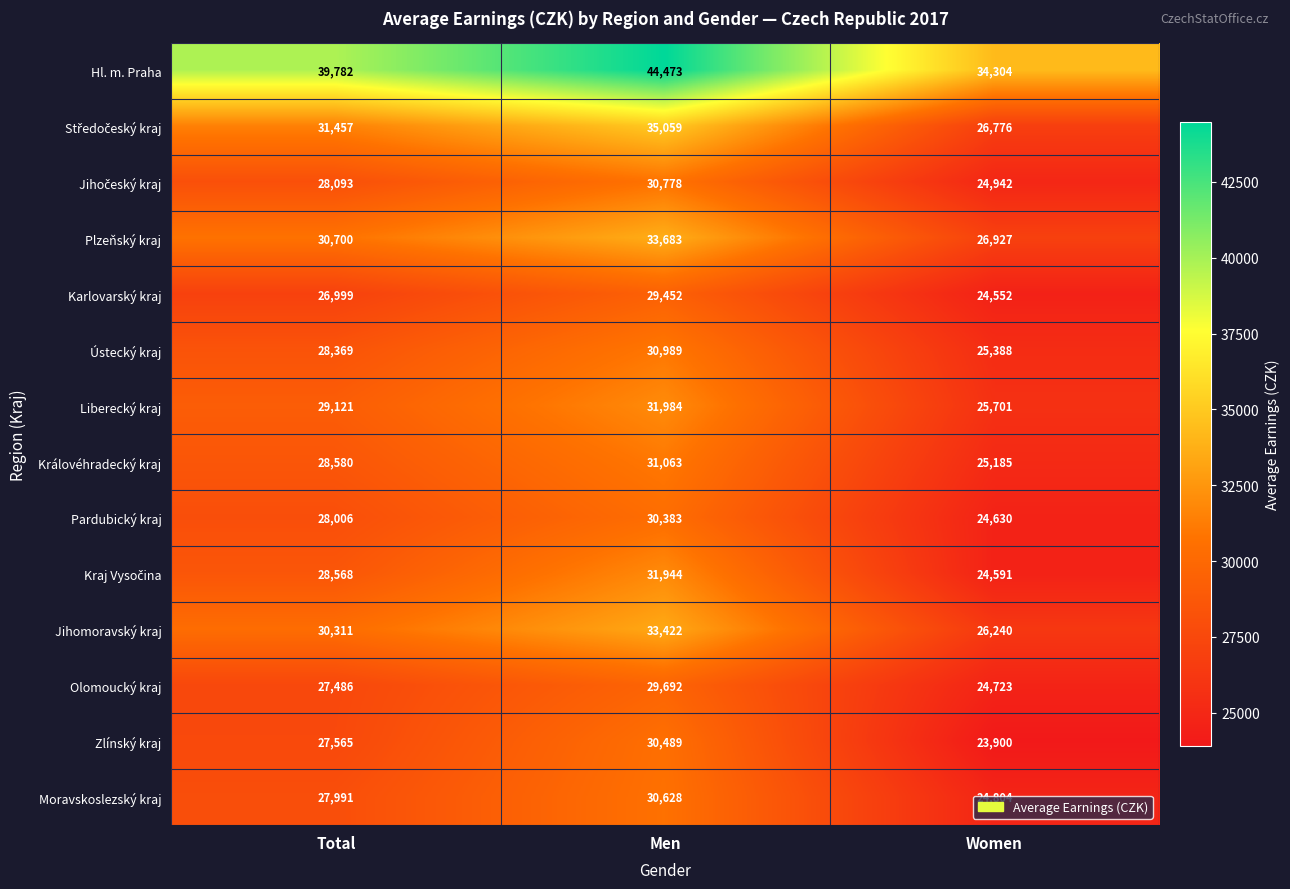

The value of Plzeňský kraj at Women is 40265. True or false?

False